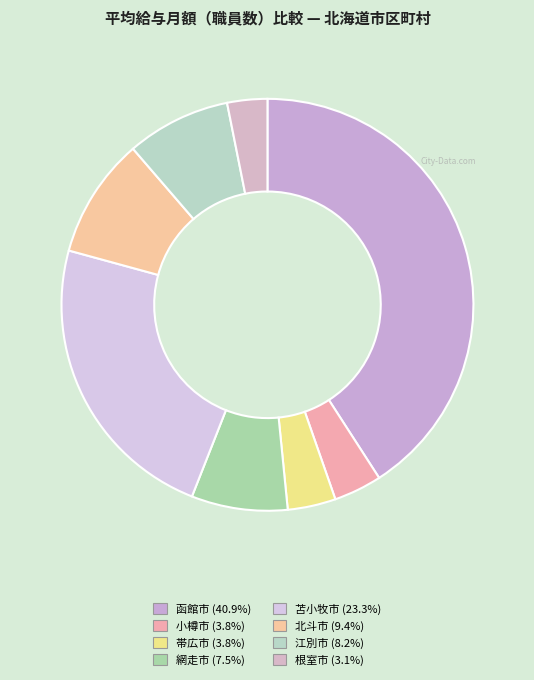

What is the smallest slice in the pie chart?

根室市